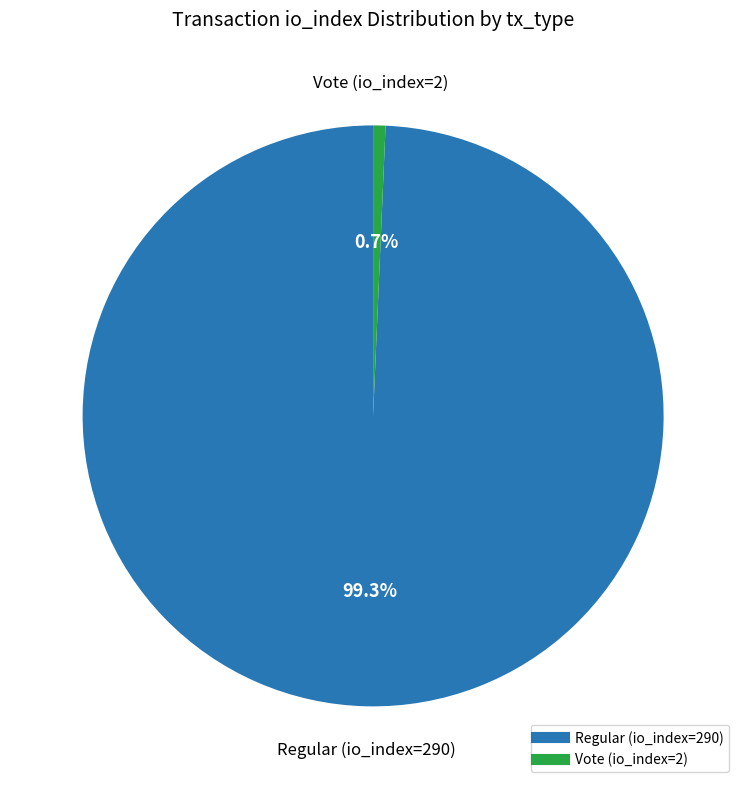

What is the total percentage of Vote (io_index=2) and Regular (io_index=290)?

100.0%